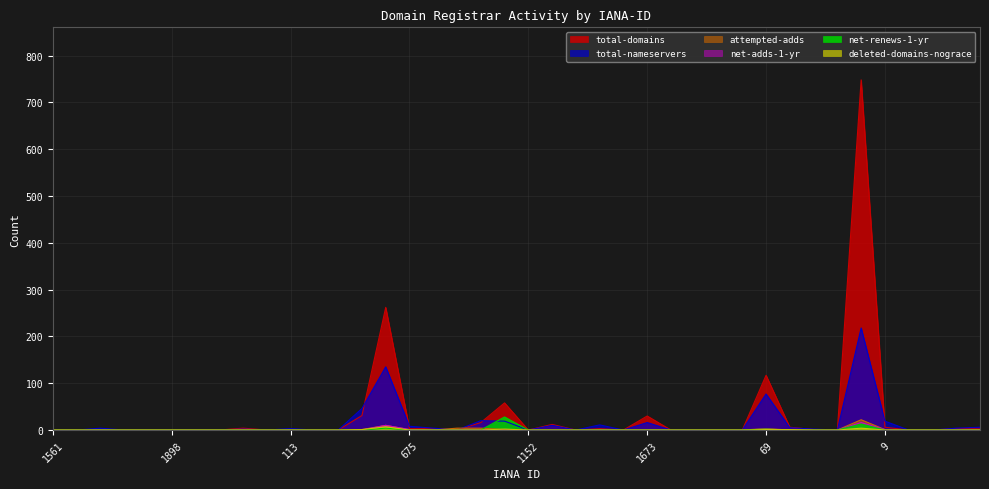

Reading left to right, list all the values displayed in this chart.

total-domains: 0	0	1	0	0	0	0	0	4	0	1	0	0	31	262	3	3	0	16	58	0	12	0	3	0	30	0	0	0	0	117	6	1	0	748	6	0	0	3	4
total-nameservers: 0	0	4	0	0	0	0	0	2	0	3	0	0	46	135	8	4	0	20	19	0	10	0	11	0	16	0	0	0	0	77	5	2	0	218	19	0	0	4	6
attempted-adds: 0	0	0	0	0	0	0	0	0	0	0	0	0	1	10	1	0	4	4	1	0	0	0	0	0	0	0	0	0	0	3	0	0	0	22	1	0	0	0	1
net-adds-1-yr: 0	0	0	0	0	0	0	0	0	0	0	0	0	0	10	1	0	1	1	0	0	0	0	0	0	0	0	0	0	0	2	0	0	0	16	1	0	0	0	0
net-renews-1-yr: 0	0	0	0	0	0	0	0	0	0	0	0	0	0	4	0	0	0	0	28	0	0	0	0	0	0	0	0	0	0	2	0	0	0	13	0	0	0	0	0
deleted-domains-nograce: 0	0	0	0	0	0	0	0	0	0	0	0	0	1	7	0	0	0	0	2	0	0	0	0	0	0	0	0	0	0	1	1	0	0	4	0	0	0	0	0